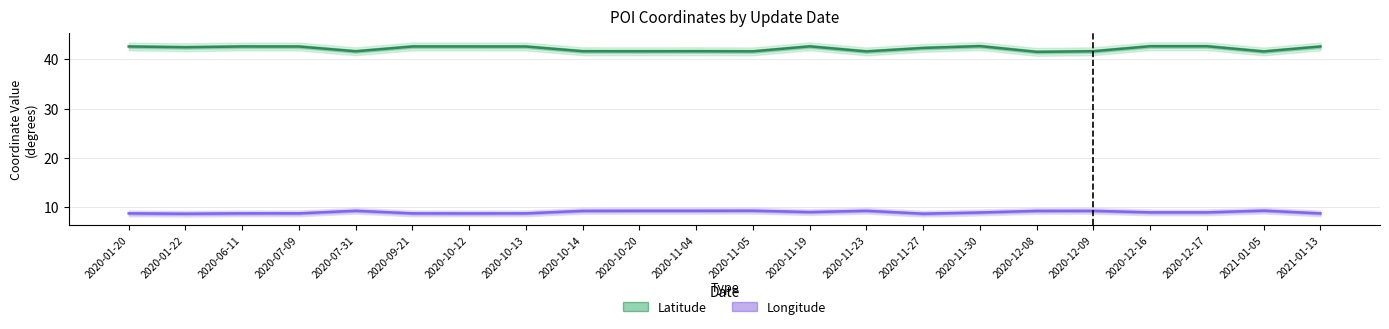

How many Latitude values are between 41 and 42?

9